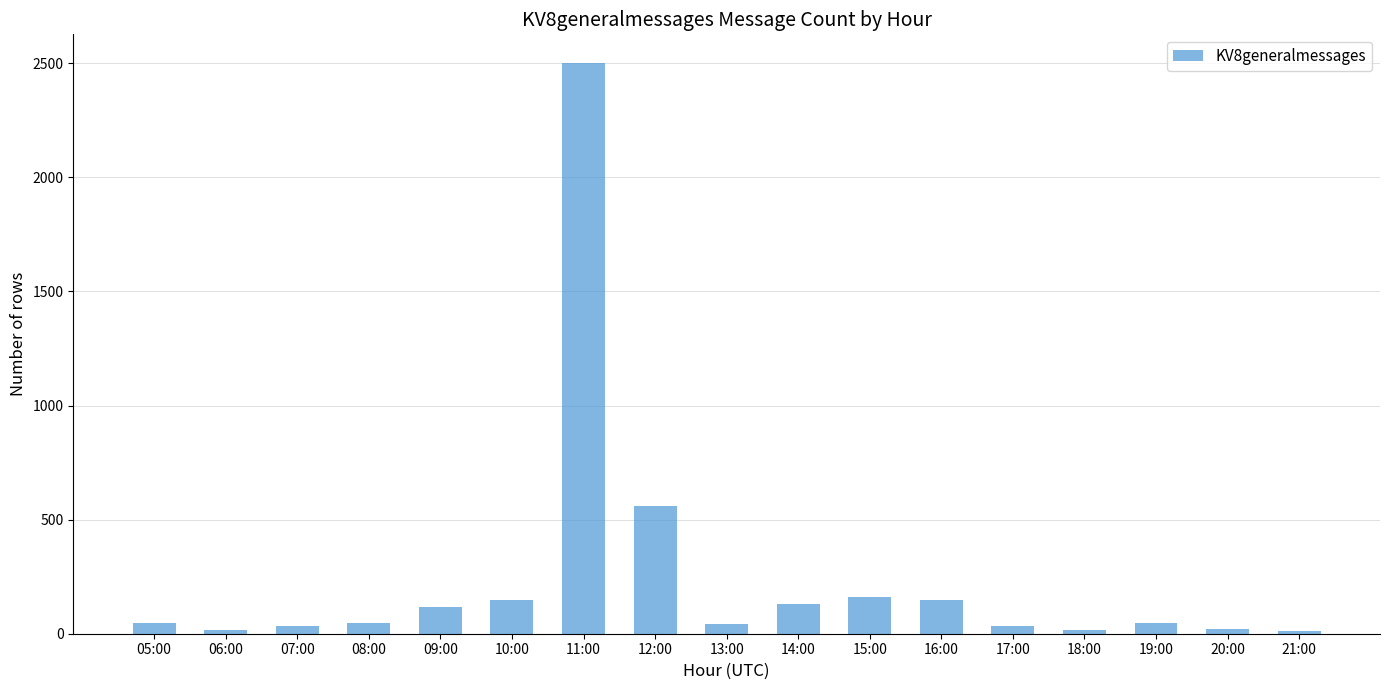

What is the change in value from 17:00 to 20:00?

-14